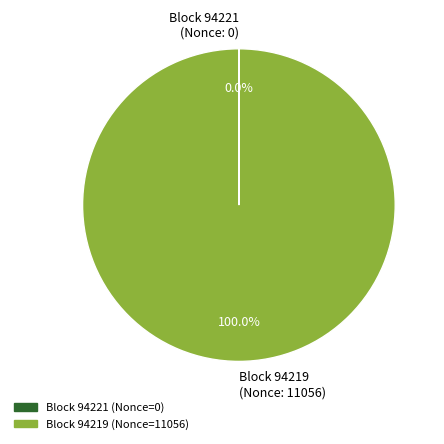

What is the largest slice in the pie chart?

94219